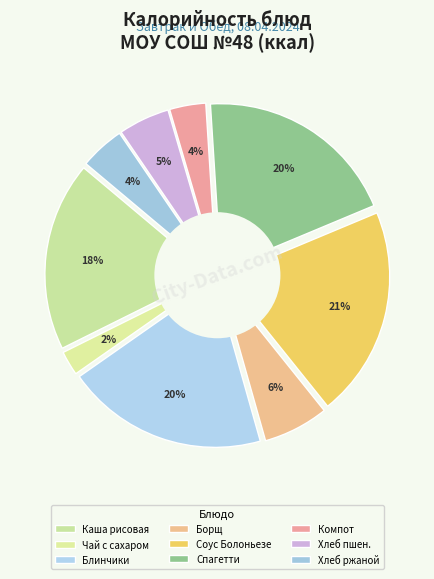

Combined, do Чай с сахаром and Борщ с капустой и картофелем account for over 50%?

No